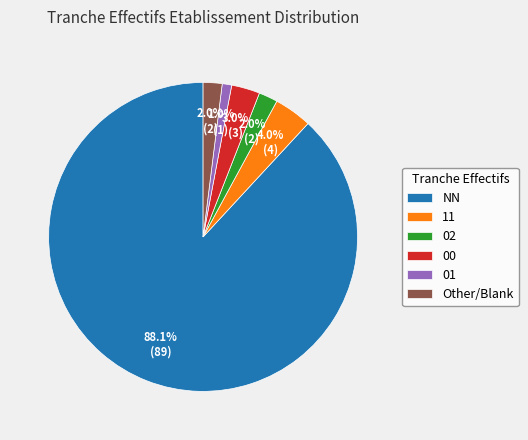

The 01 slice represents 11% of the pie. True or false?

False